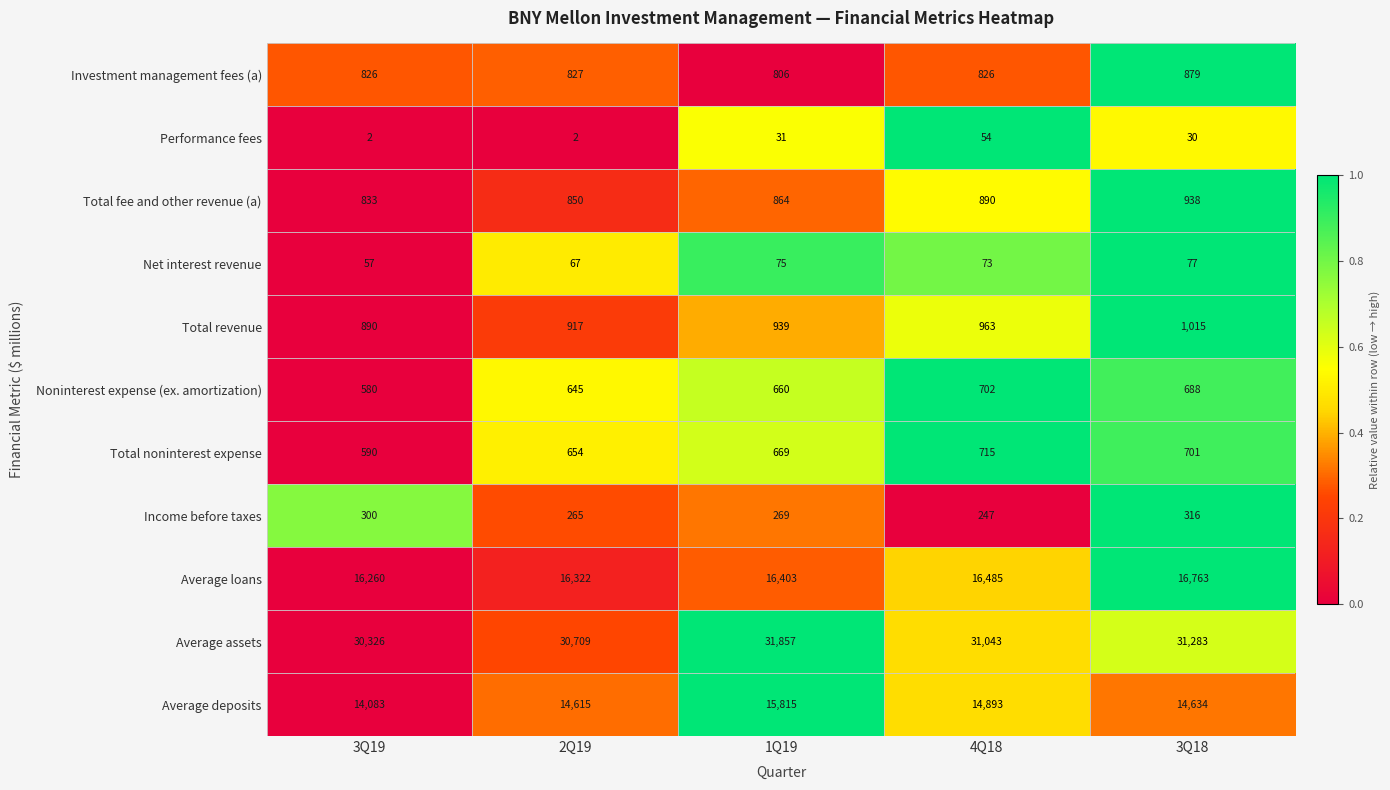

The value of Average assets at 4Q18 is 6439. True or false?

False